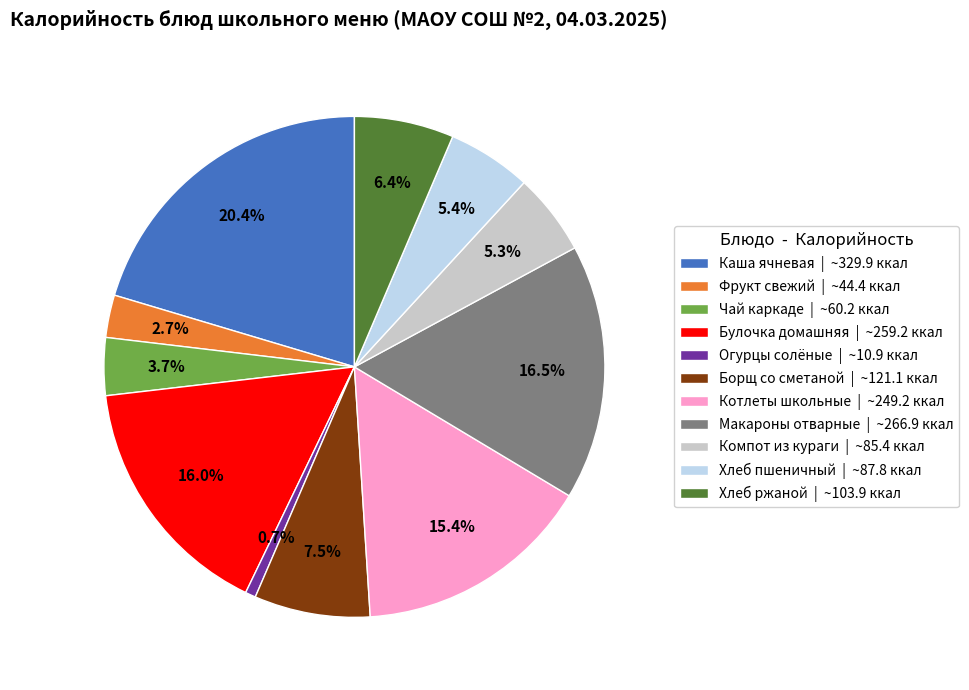

What is the ratio of the value at Компот из кураги | ~85.4 ккал to the value at Булочка домашняя | ~259.2 ккал?

0.3